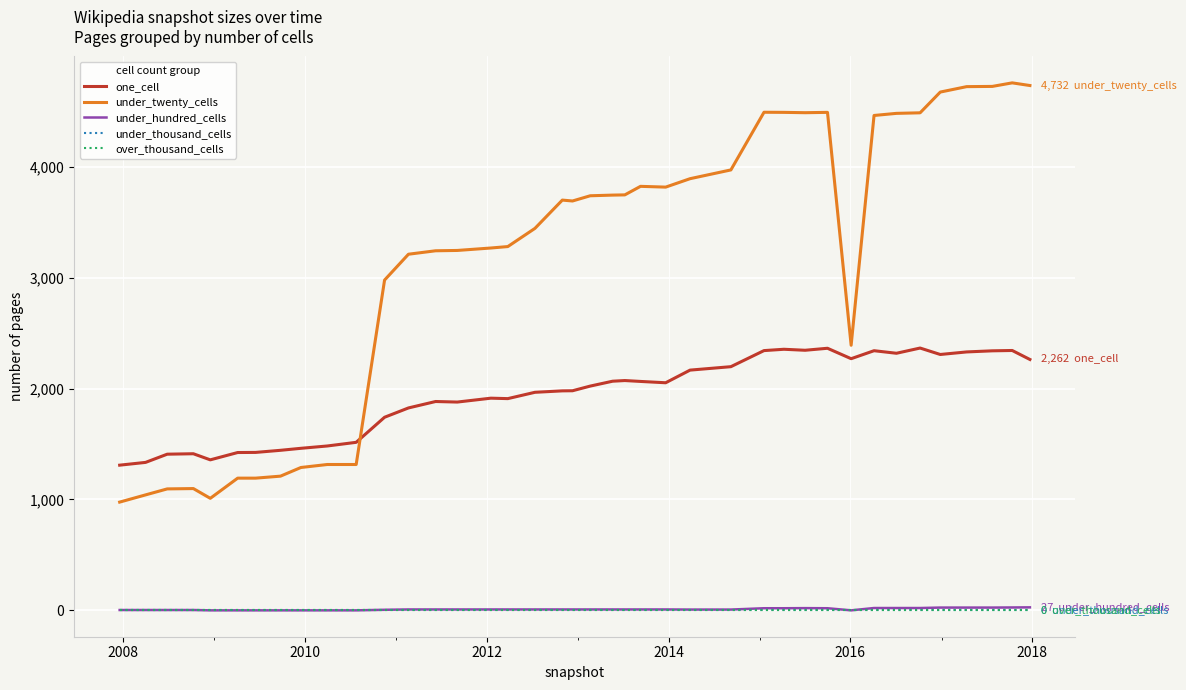

Does the chart display data point markers on the line(s)?

No